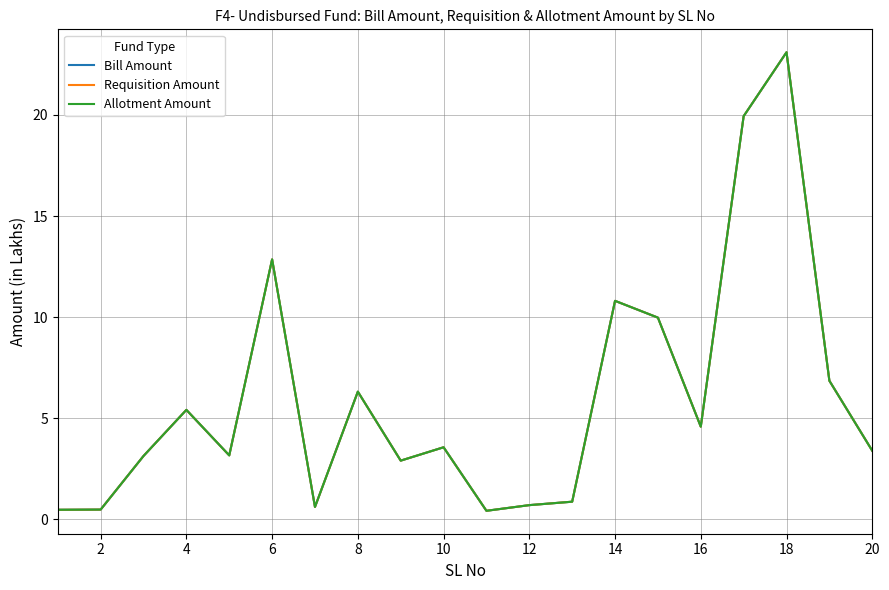

Which series has the largest total across all categories?

Bill Amount